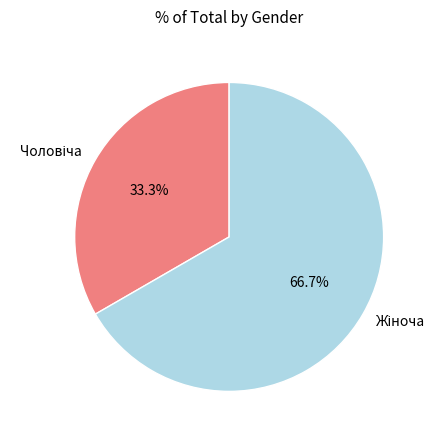

How many slices are in this pie chart?

2